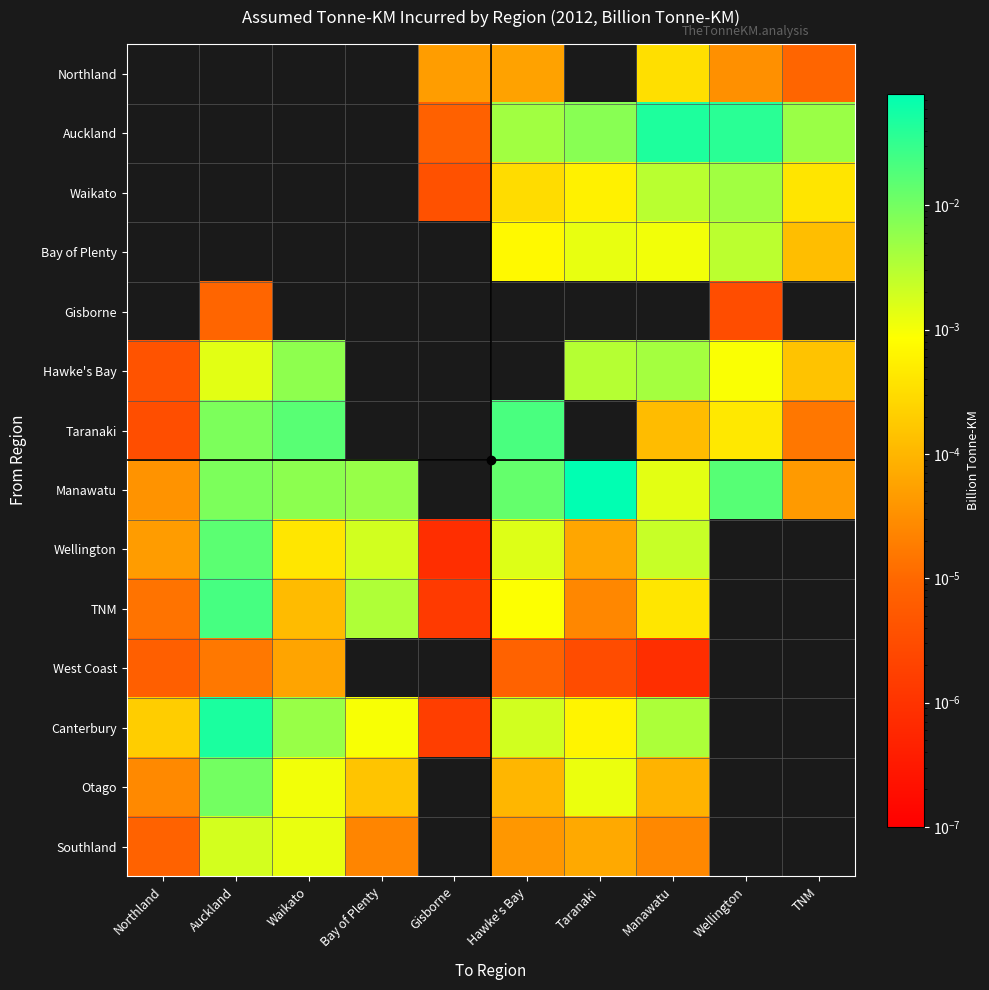

Count the number of categories in the chart.

10